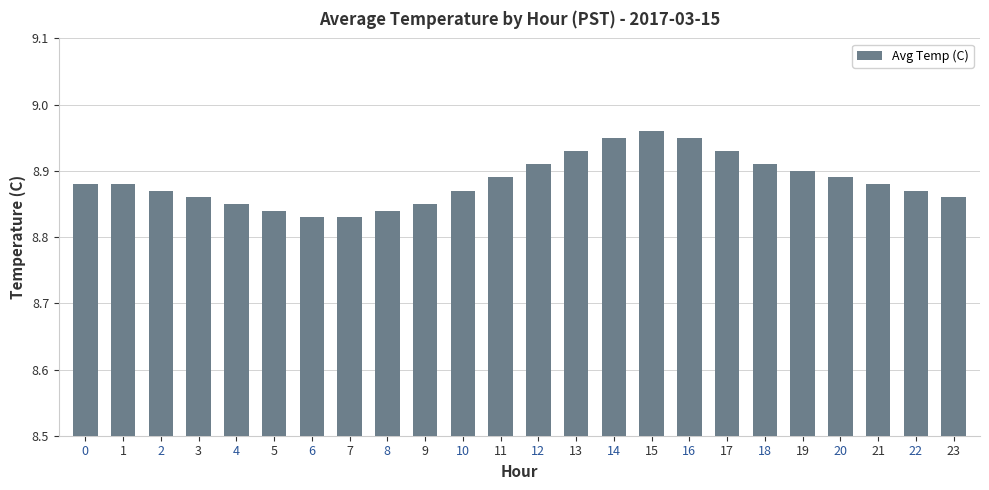

The value at 16 is 8.9. True or false?

True